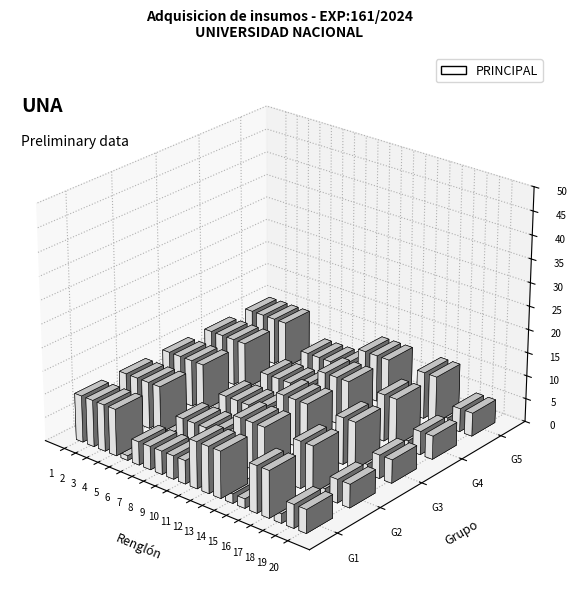

Rank the categories by value from lowest to highest.

5, 14, 15, 18, 6, 7, 8, 9, 10, 19, 20, 1, 2, 3, 4, 11, 12, 13, 16, 17